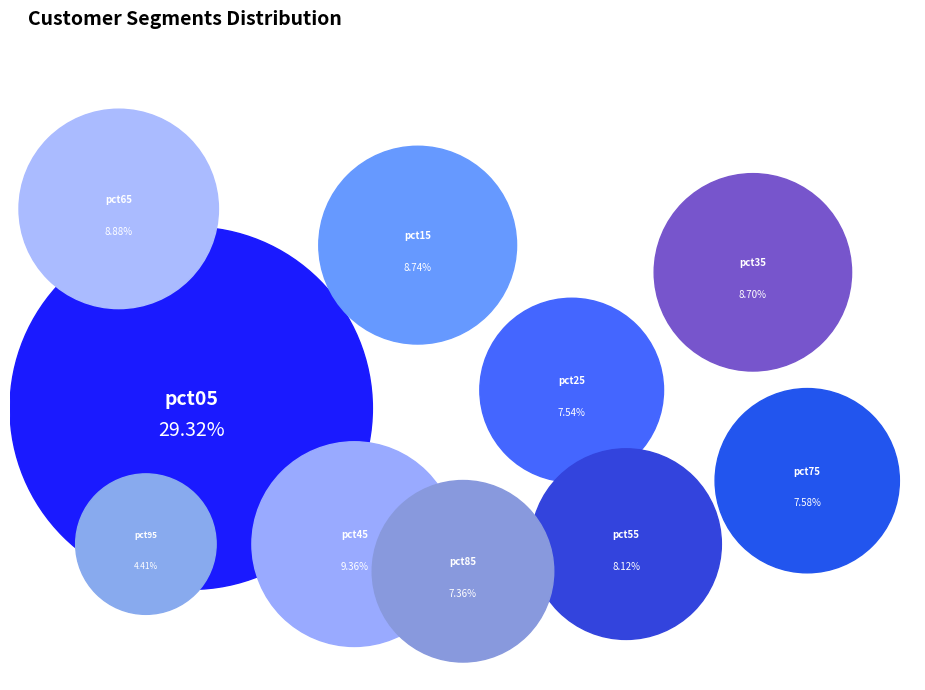

To the nearest percent, what is the average slice percentage?

10%